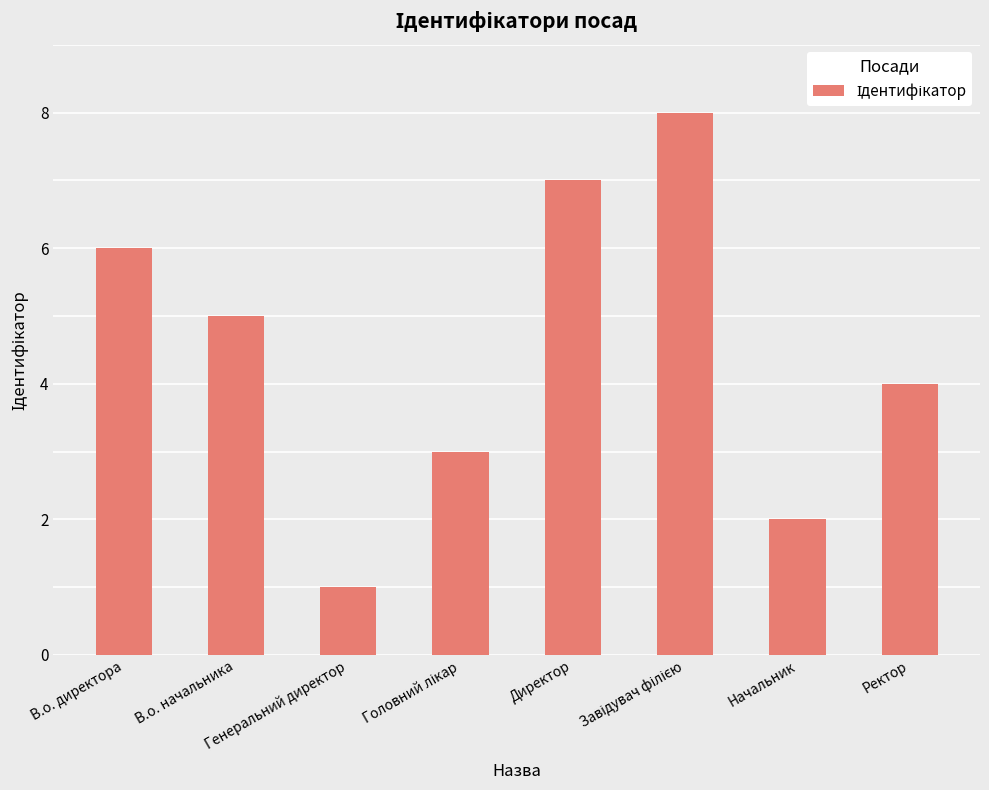

What position from the right is Начальник?

2